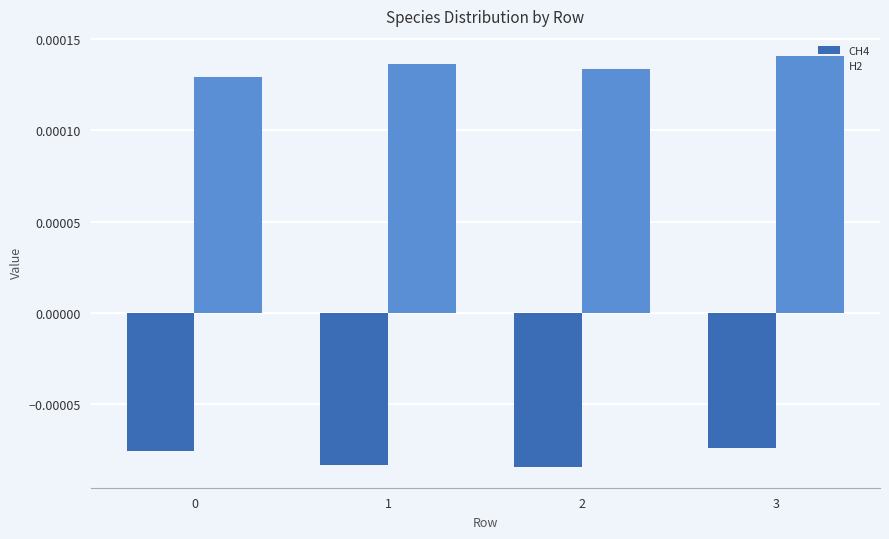

At how many categories does at least one series exceed 0?

4